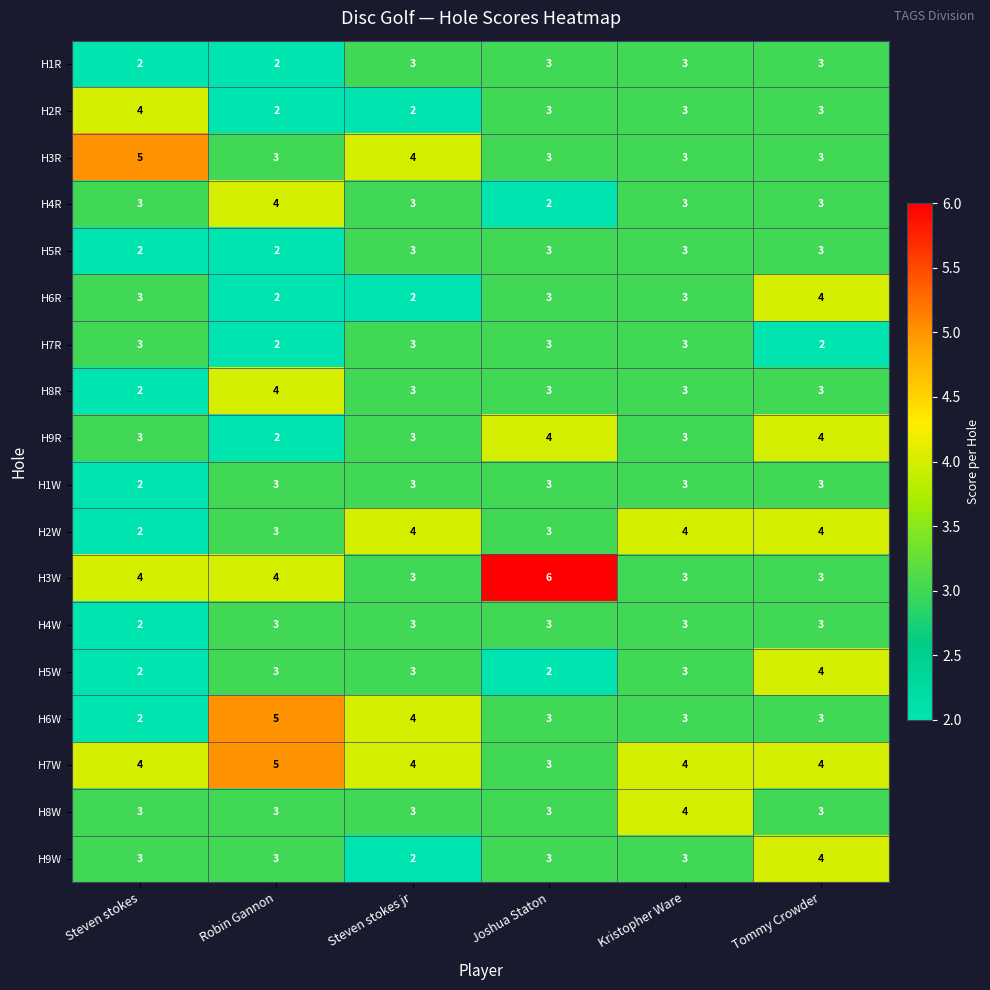

The H8R series shows 4 at Joshua Staton. True or false?

False